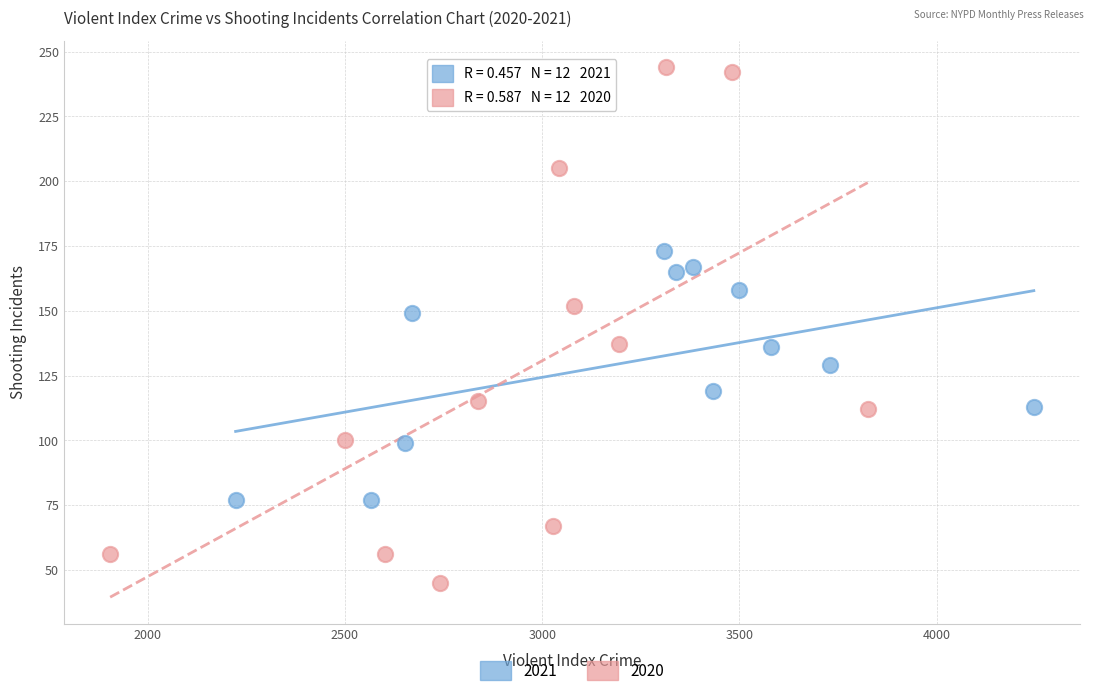

Which series contains the highest Y value?

2020